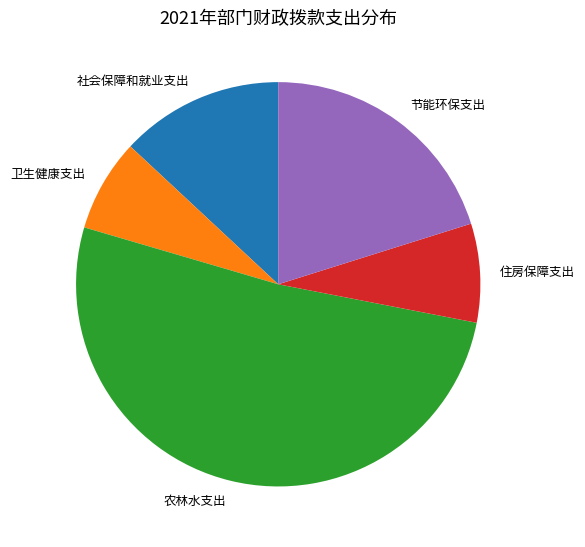

What is the ratio of the value at 社会保障和就业支出 to the value at 农林水支出?

0.3